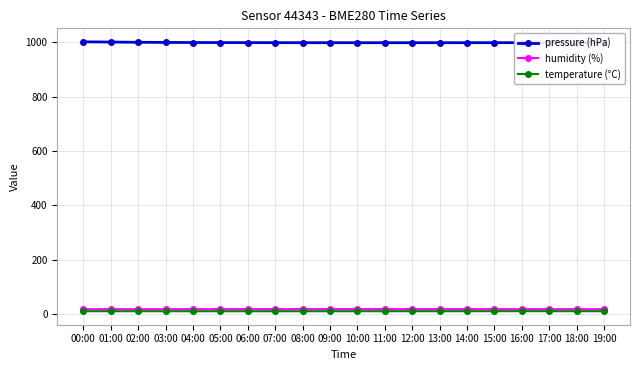

The pressure (hPa) series shows 998.8 at 15:00. True or false?

True